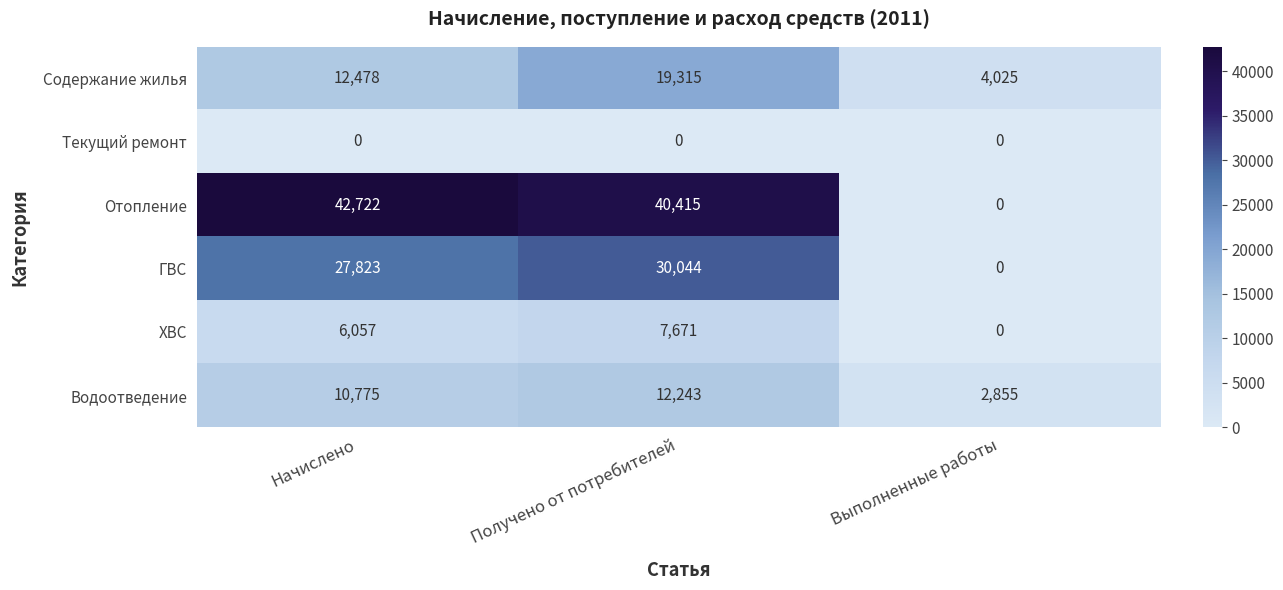

The value of Содержание жилья at Начислено is 12478. True or false?

True